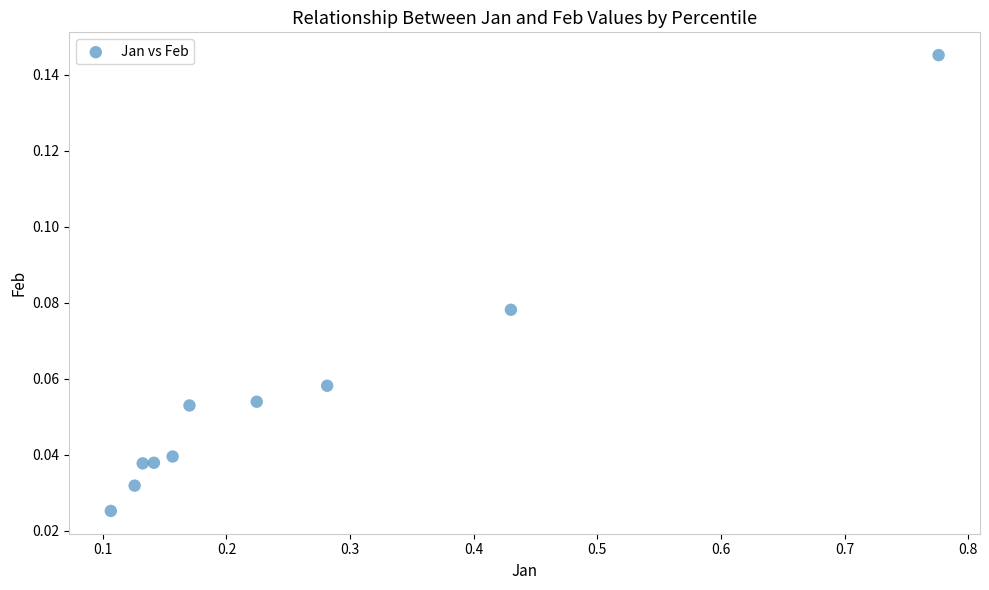

What is the average X value?

0.3